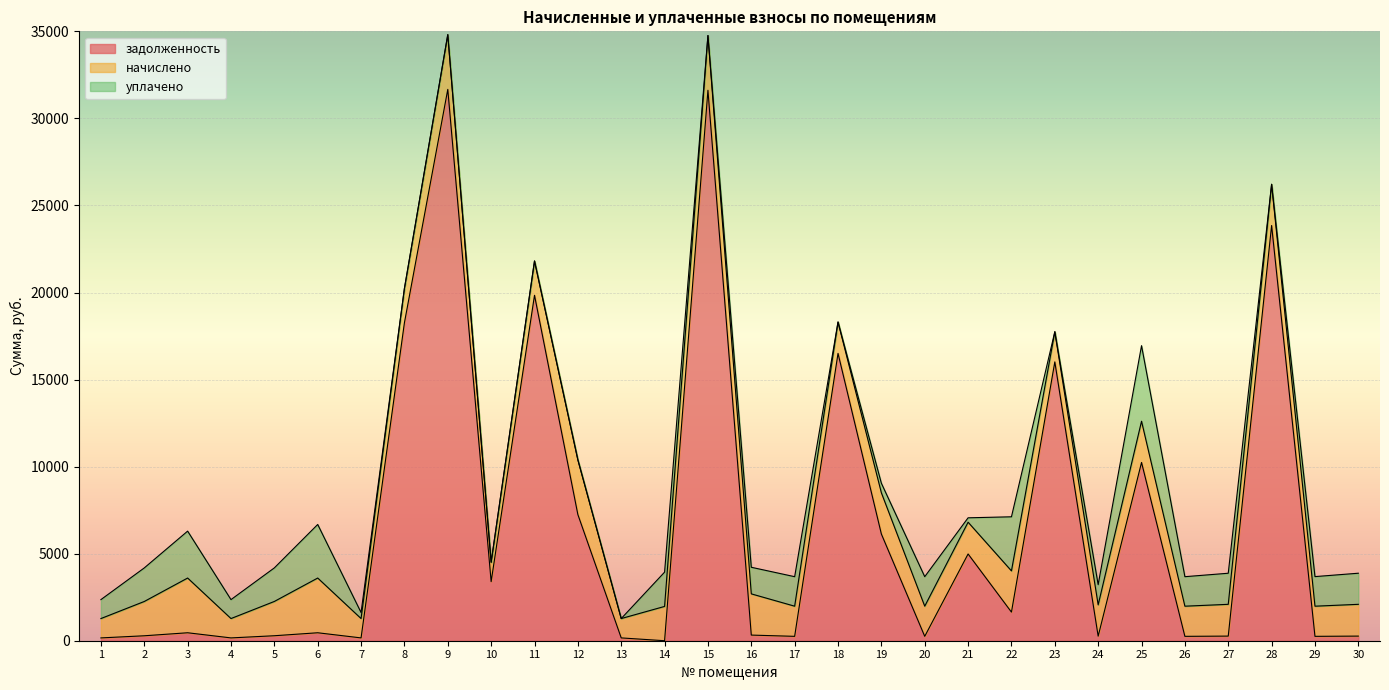

At which category does the chart reach its minimum across all series?

14